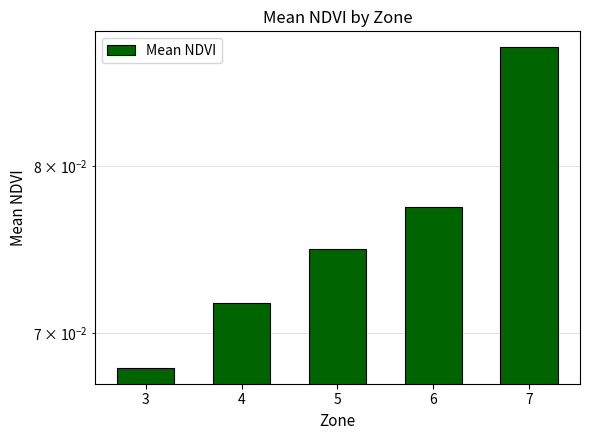

Which category has the lowest value across all series?

3